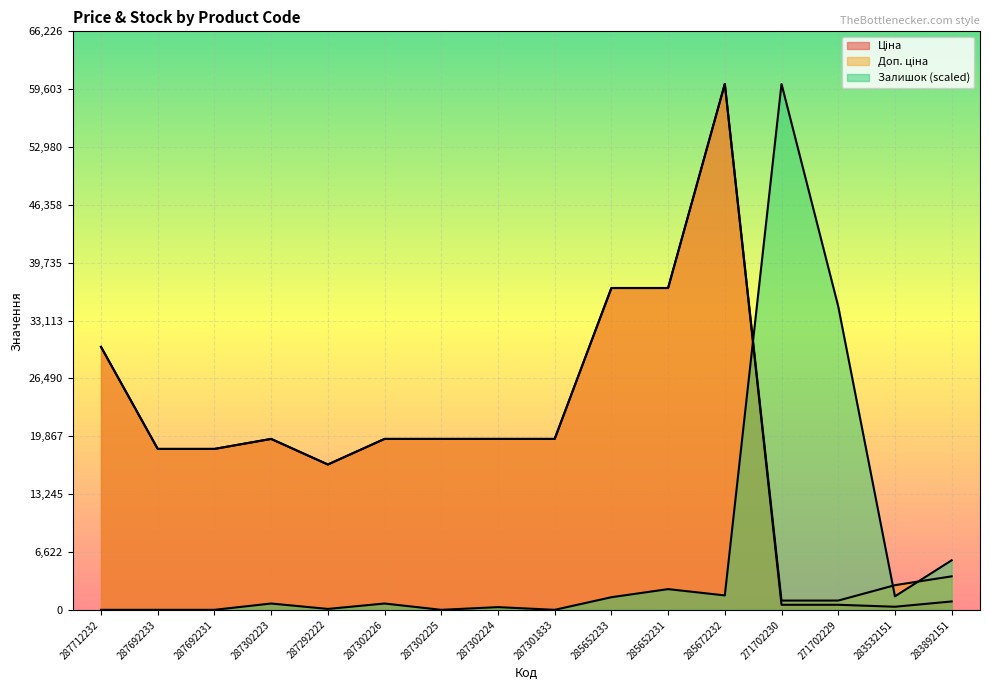

Rank the categories by Ціна value from highest to lowest.

285672232, 285652233, 285652231, 287712232, 287302223, 287302226, 287302225, 287302224, 287301833, 287692233, 287692231, 287292222, 283892151, 271702230, 271702229, 283532151